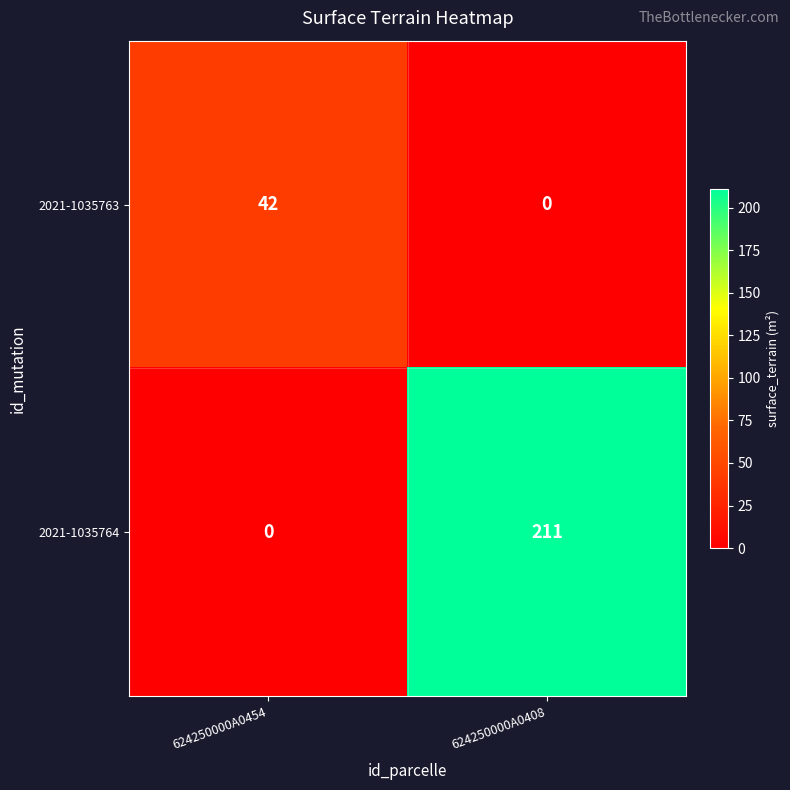

Which series has the largest total across all categories?

2021-1035764